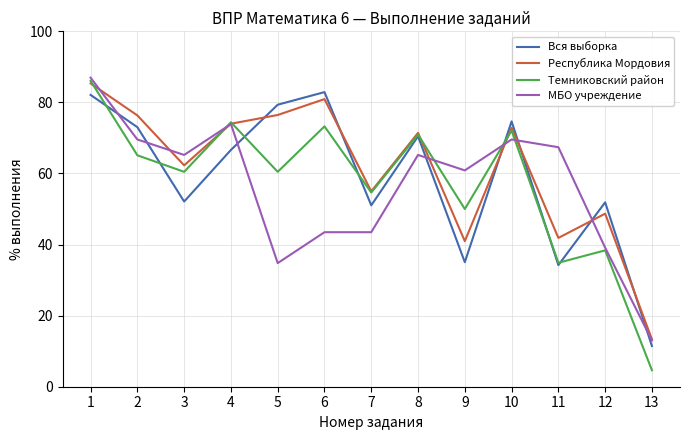

Is the value of Республика Мордовия at 2 greater than the value of Темниковский район at 7?

Yes